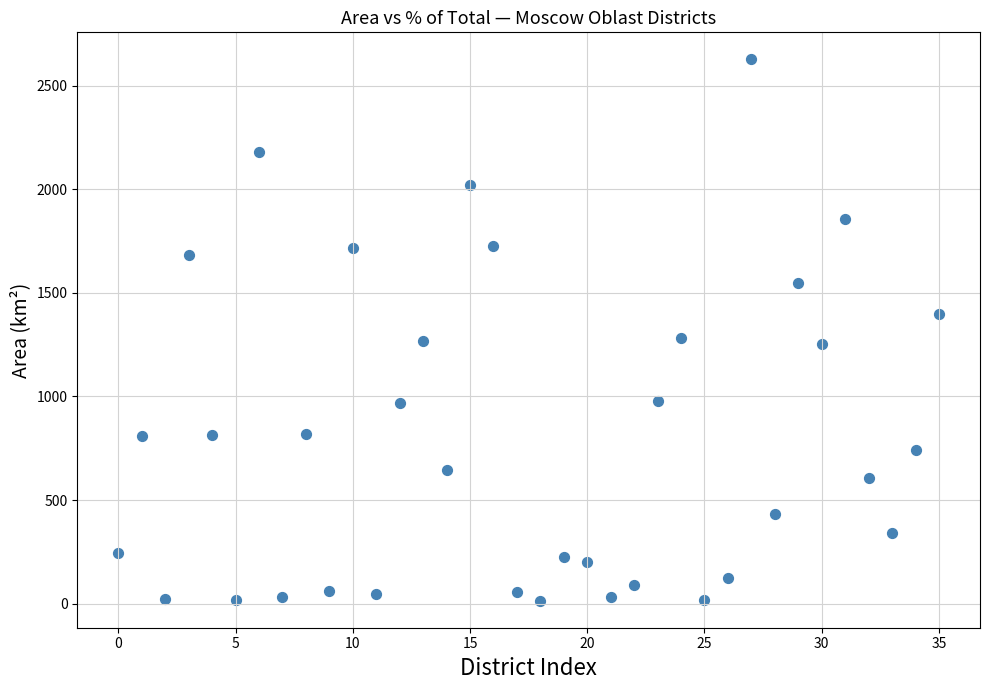

What is the range of Y values (max minus min)?

2612.6